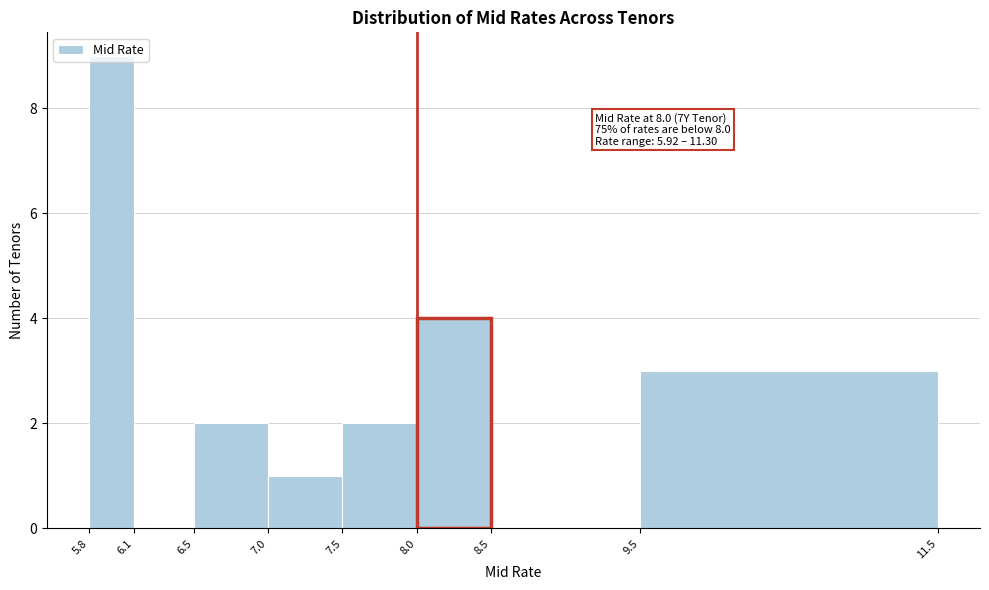

Which range on the x-axis has the tallest bar?

5.8 to 6.1